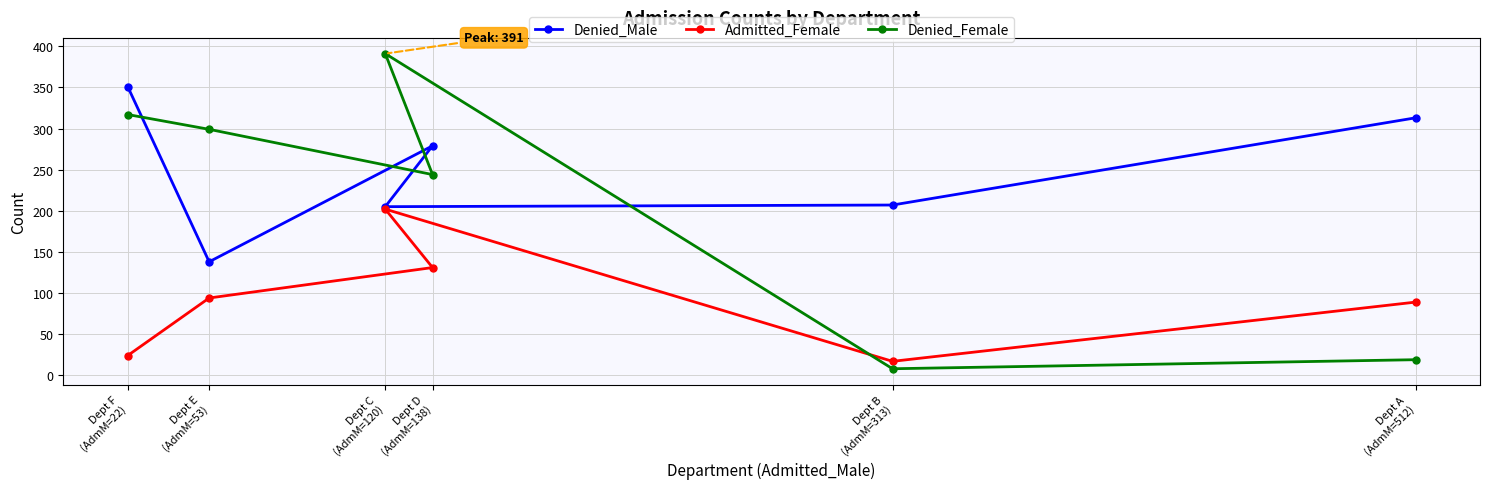

True or false: Admitted_Female has more than 1 points higher than both neighbors.

False